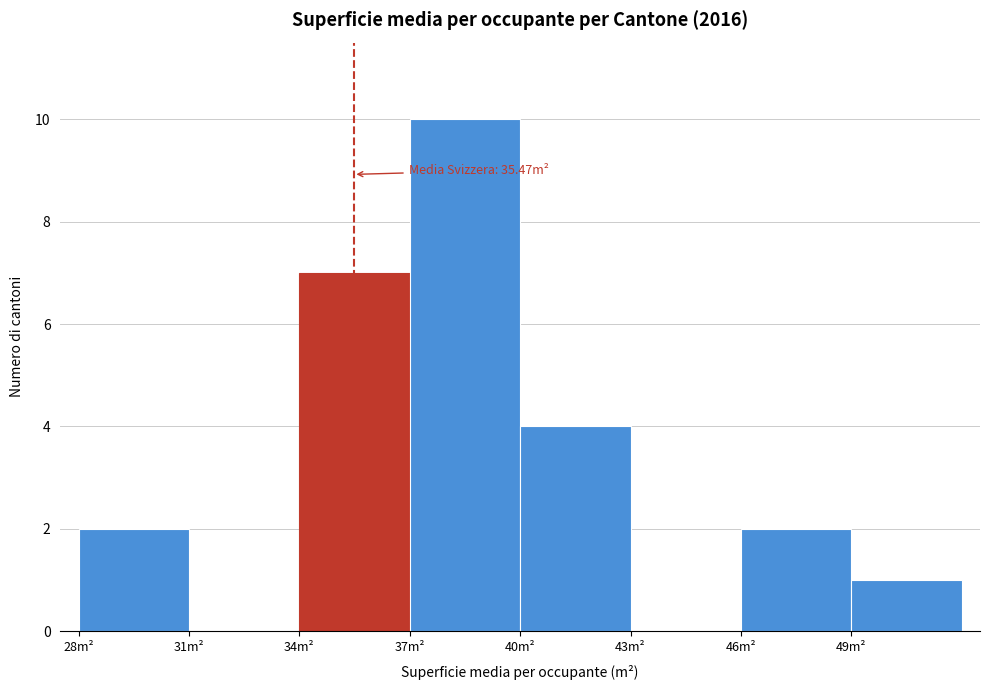

Over which range of the x-axis is the bar tallest?

37 to 40